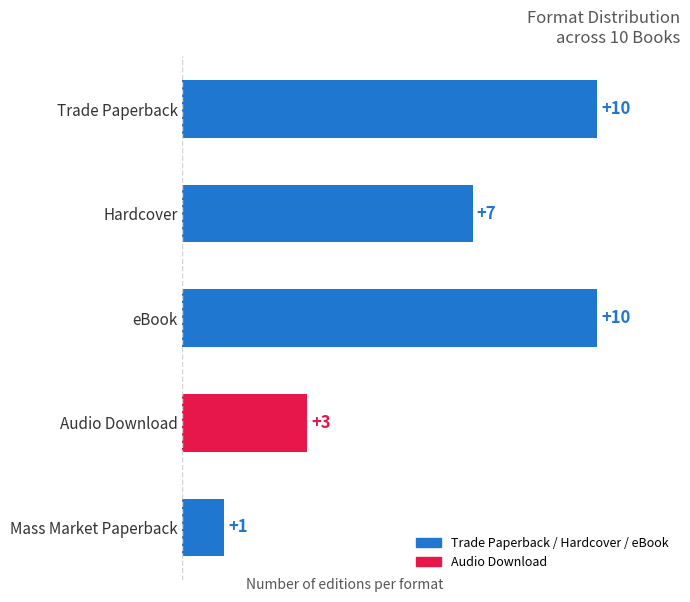

Reading top to bottom, extract all data points from this chart.

10	7	10	3	1